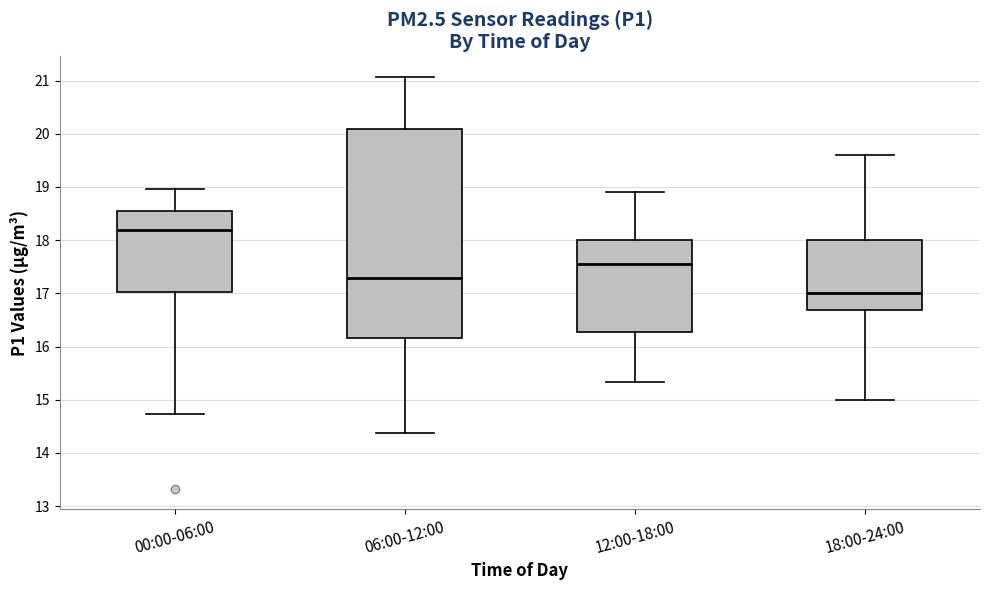

Where does the median line of the box for 12:00-18:00 sit on the y-axis? The values are not printed on the chart, so give them approximately, as read against the axis.

17.6